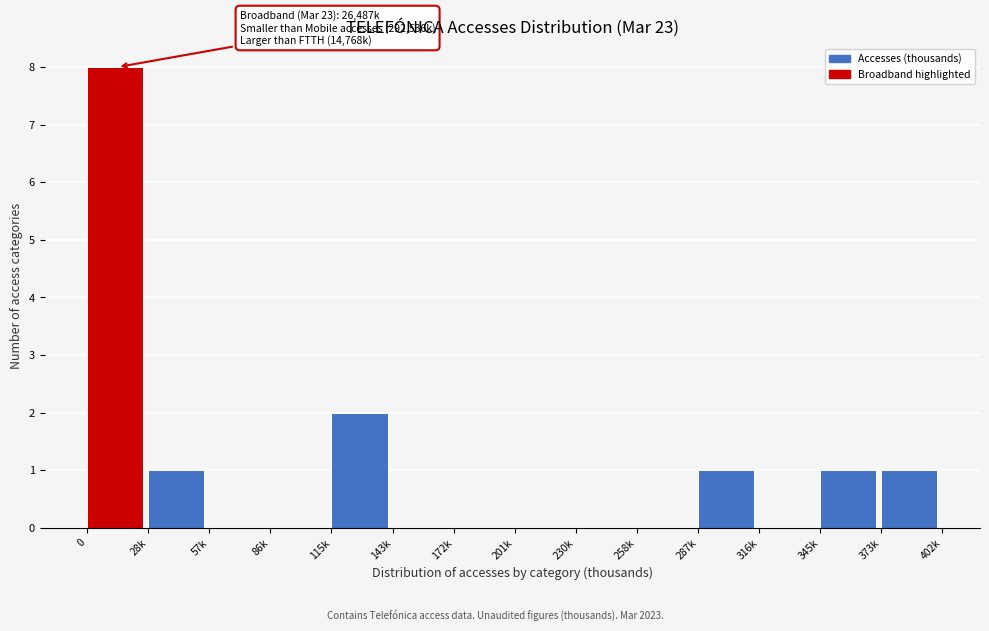

Reading left to right, extract all data points from this chart.

0=8	28k=1	57k=0	86k=0	115k=2	143k=0	172k=0	201k=0	230k=0	258k=0	287k=1	316k=0	345k=1	373k=1